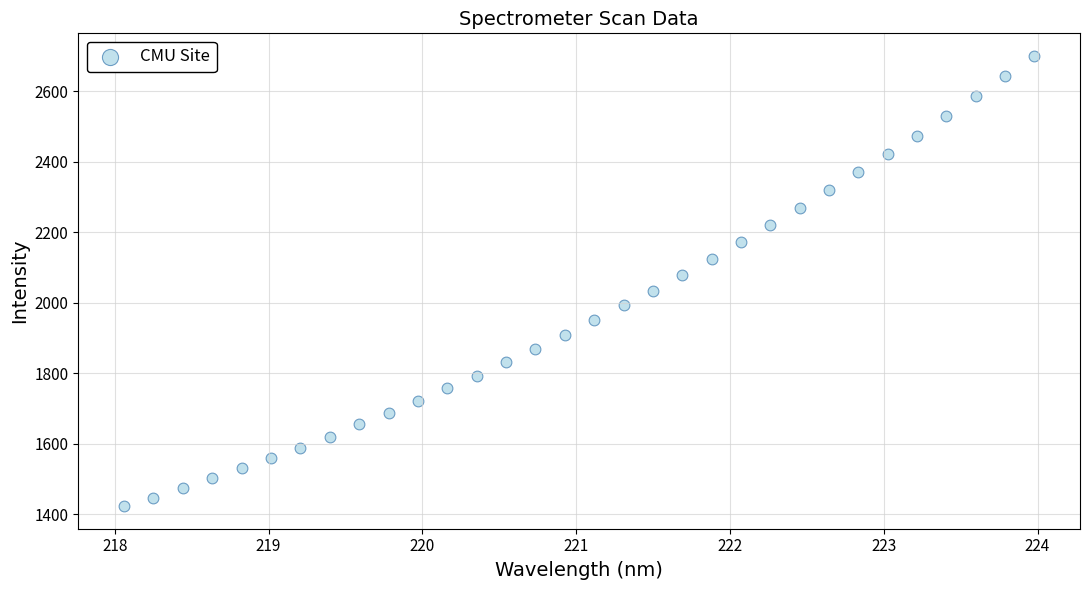

What is the range of Y values (max minus min)?

1277.8